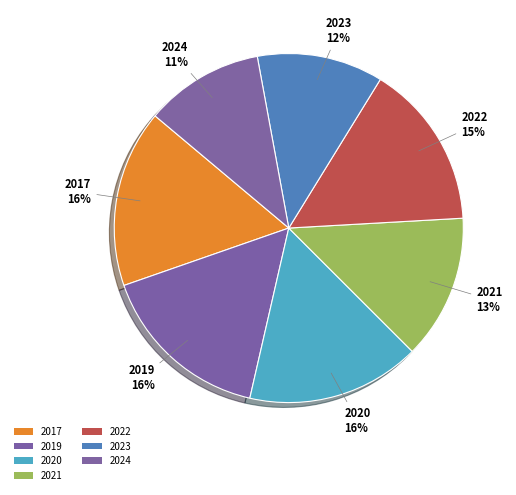

To the nearest percent, what is the difference between the largest and smallest slice percentages?

5%